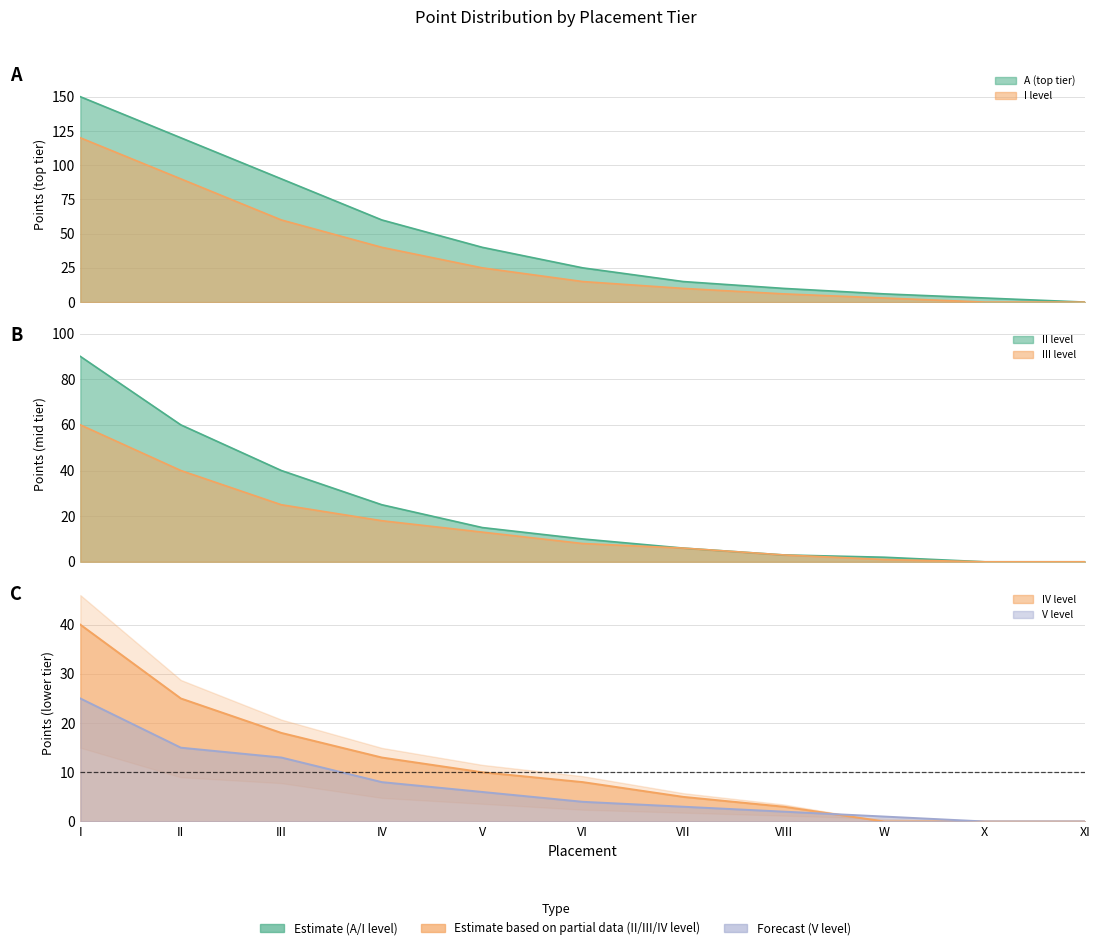

What is the difference between the maximum and second lowest values in the A_points series?

147